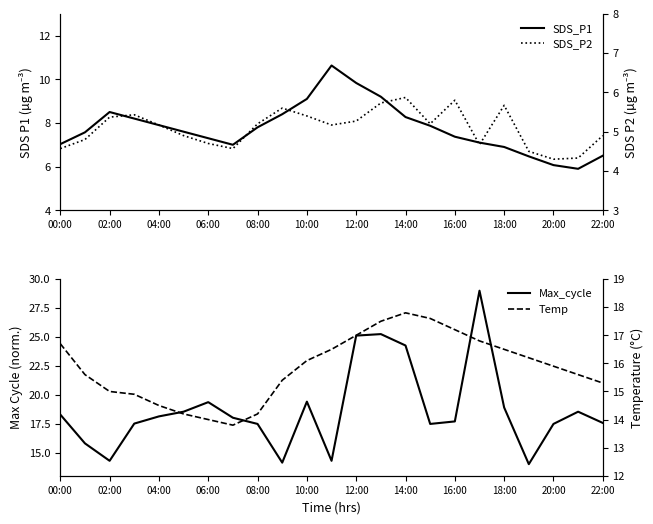

At which label does SDS_P2 reach its minimum?

20:00